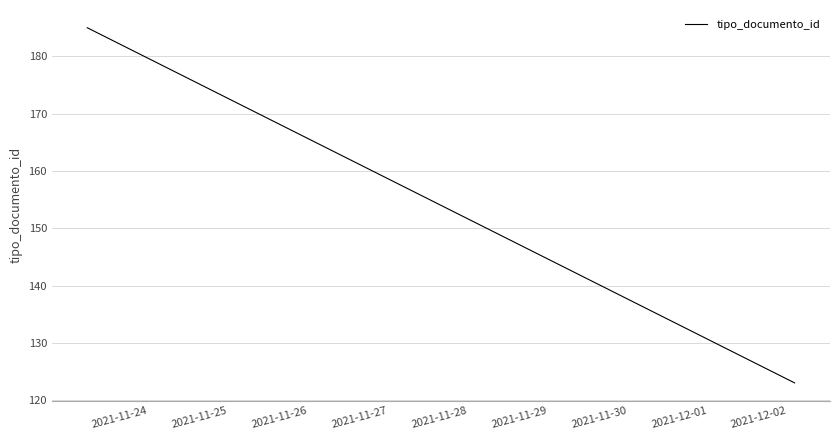

How many lines are shown in the chart?

1